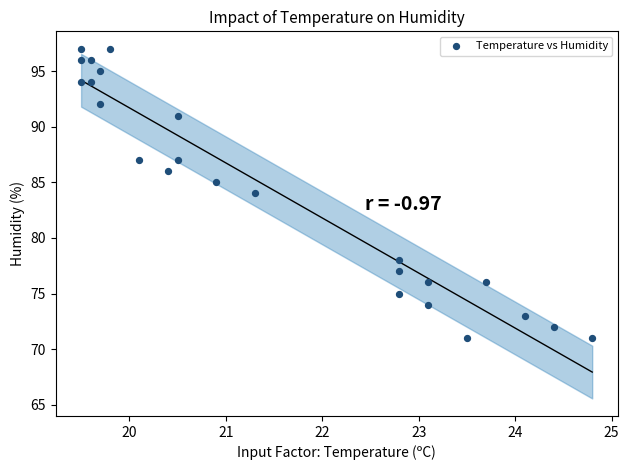

What is the range of Y values (max minus min)?

26